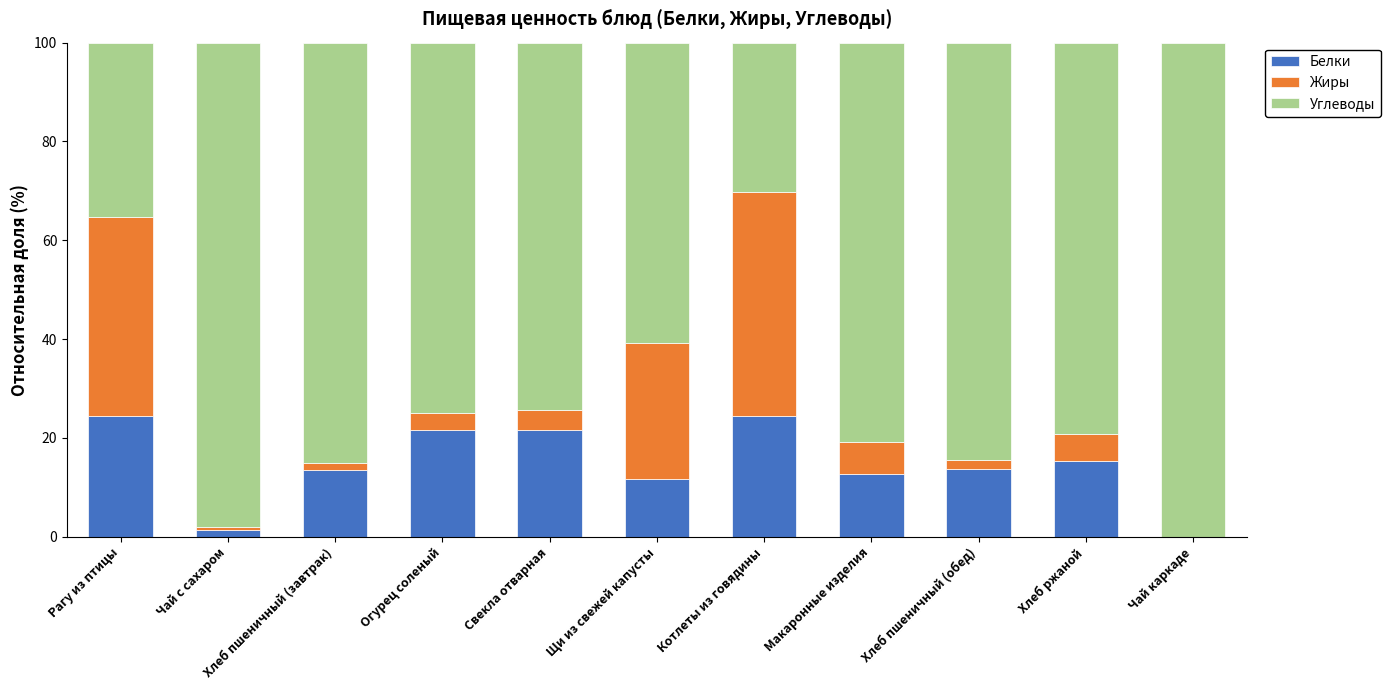

What is the total value across all series at Котлеты из говядины?

100.0